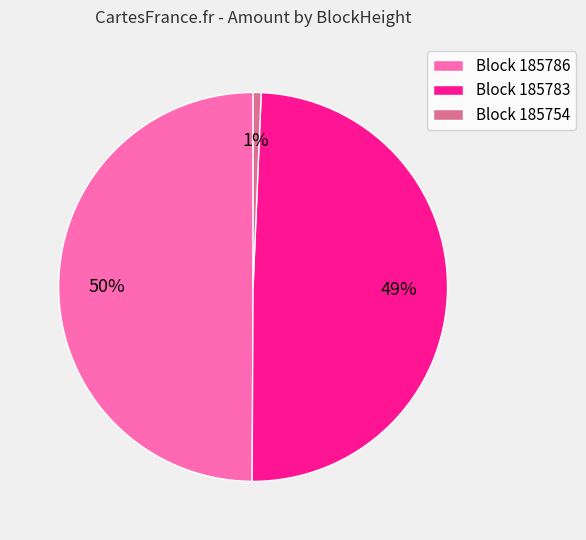

To the nearest percent, what is the average slice percentage?

33%